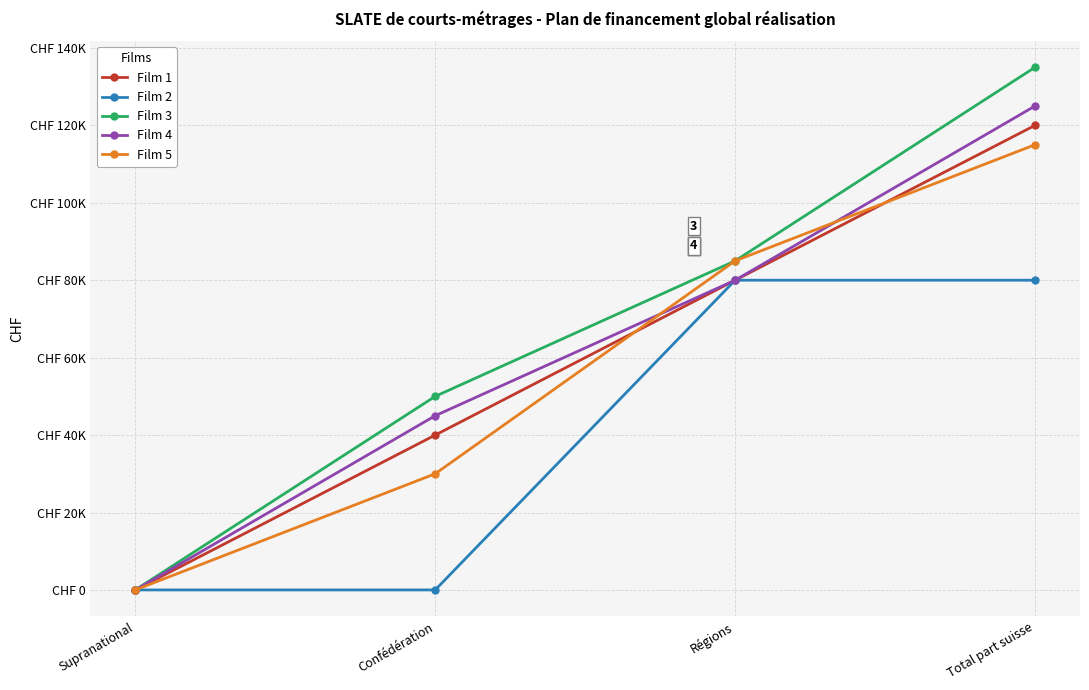

Is this an area chart (filled region under the line)?

No